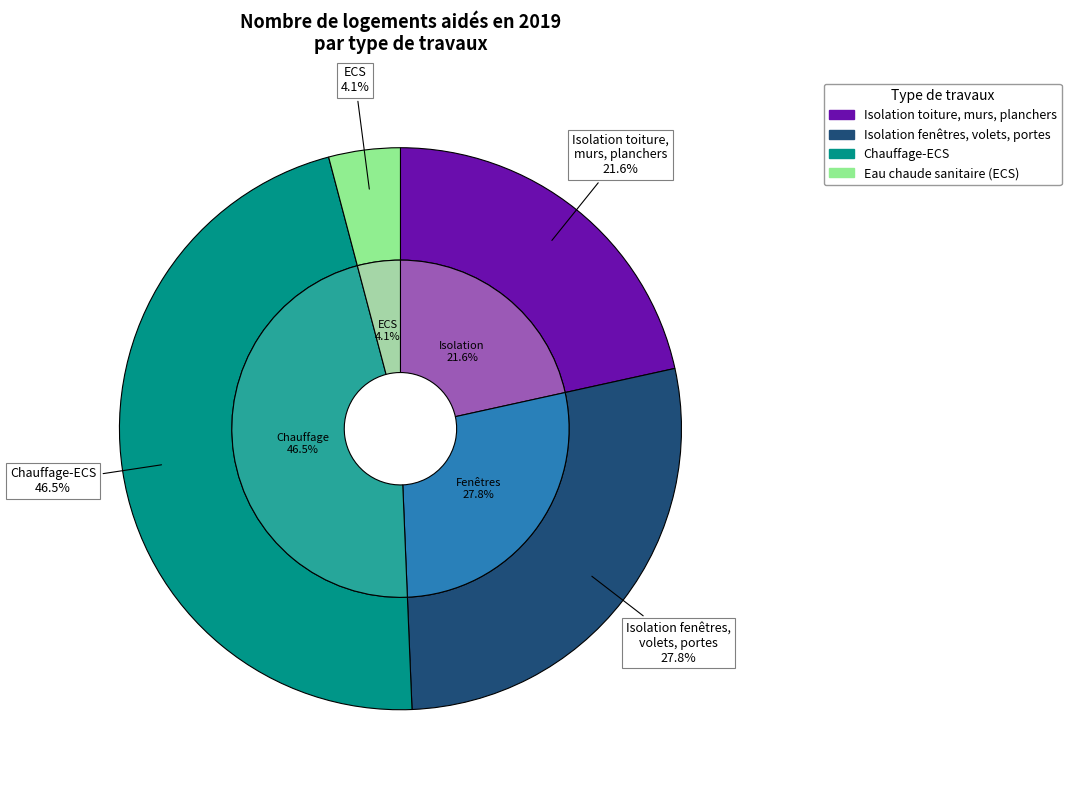

Do Chauffage-ECS and Isolation toiture, murs, planchers together represent more than half of the pie?

Yes